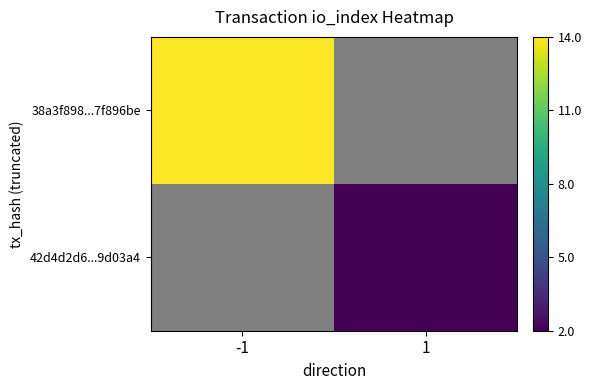

Which category has the highest value in the 42d4d2d6...9d03a4 series?

-1